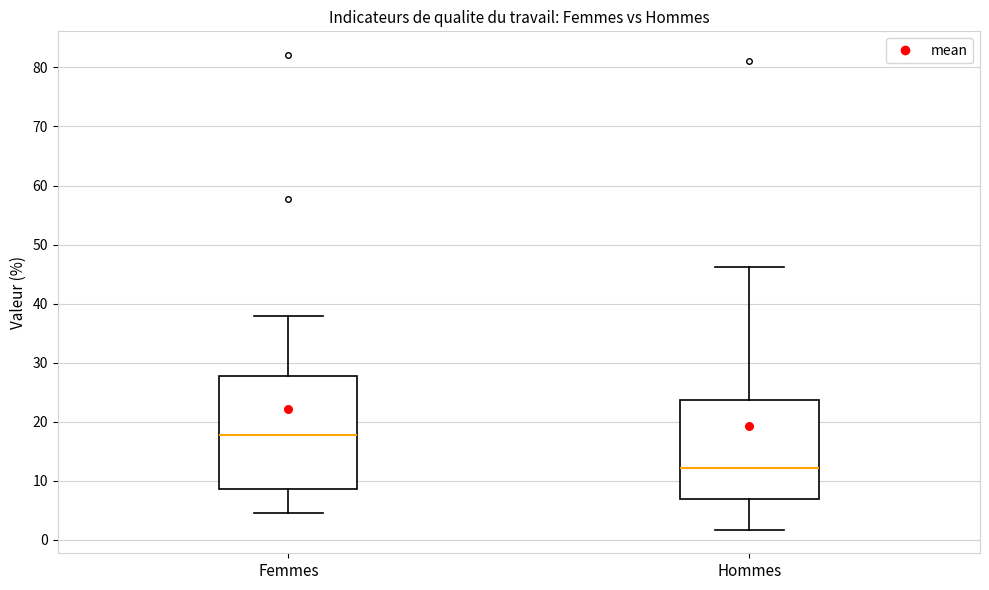

Which box has the highest median line?

Femmes